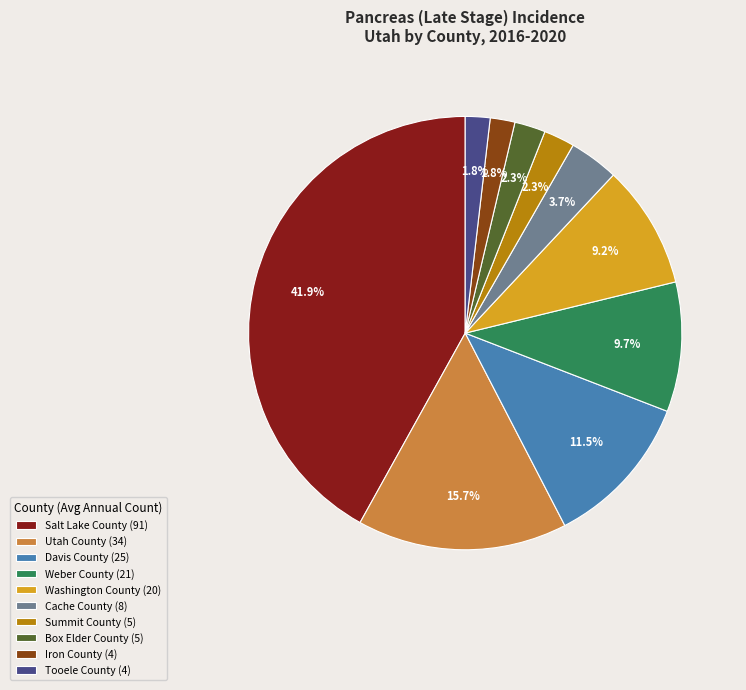

What percentage is the Iron County slice, to the nearest percent?

2%